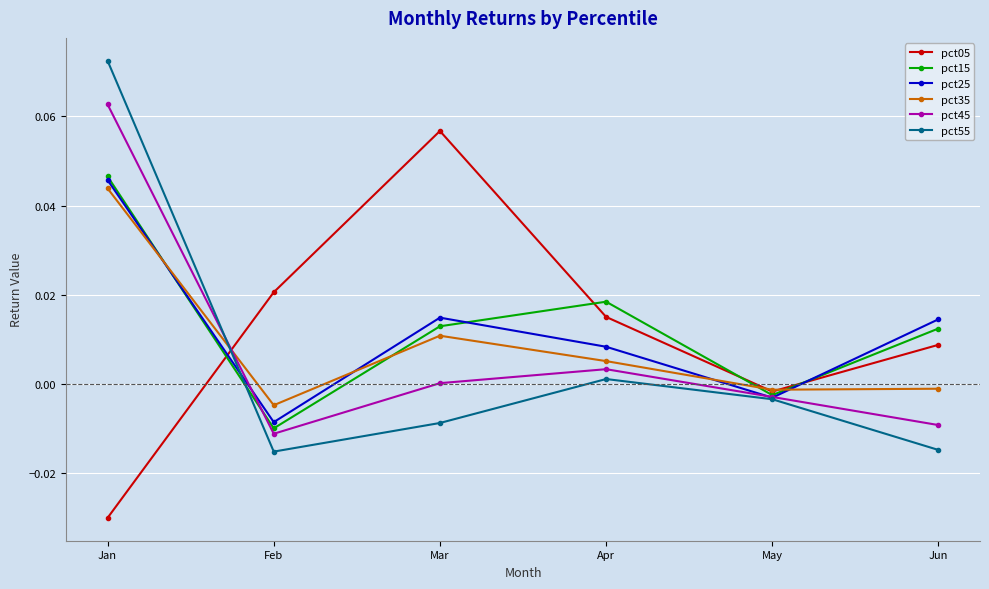

Which category has the highest value in the pct15 series?

Jan